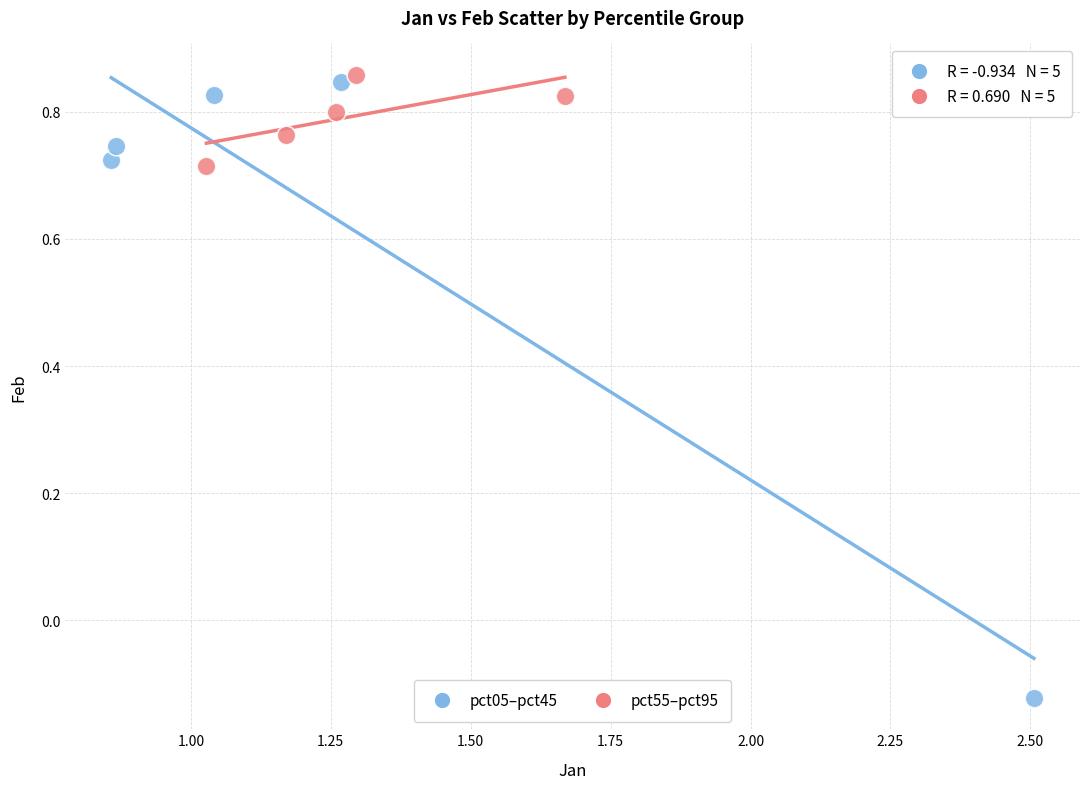

Which series has the largest Y range (max minus min)?

pct05–pct45